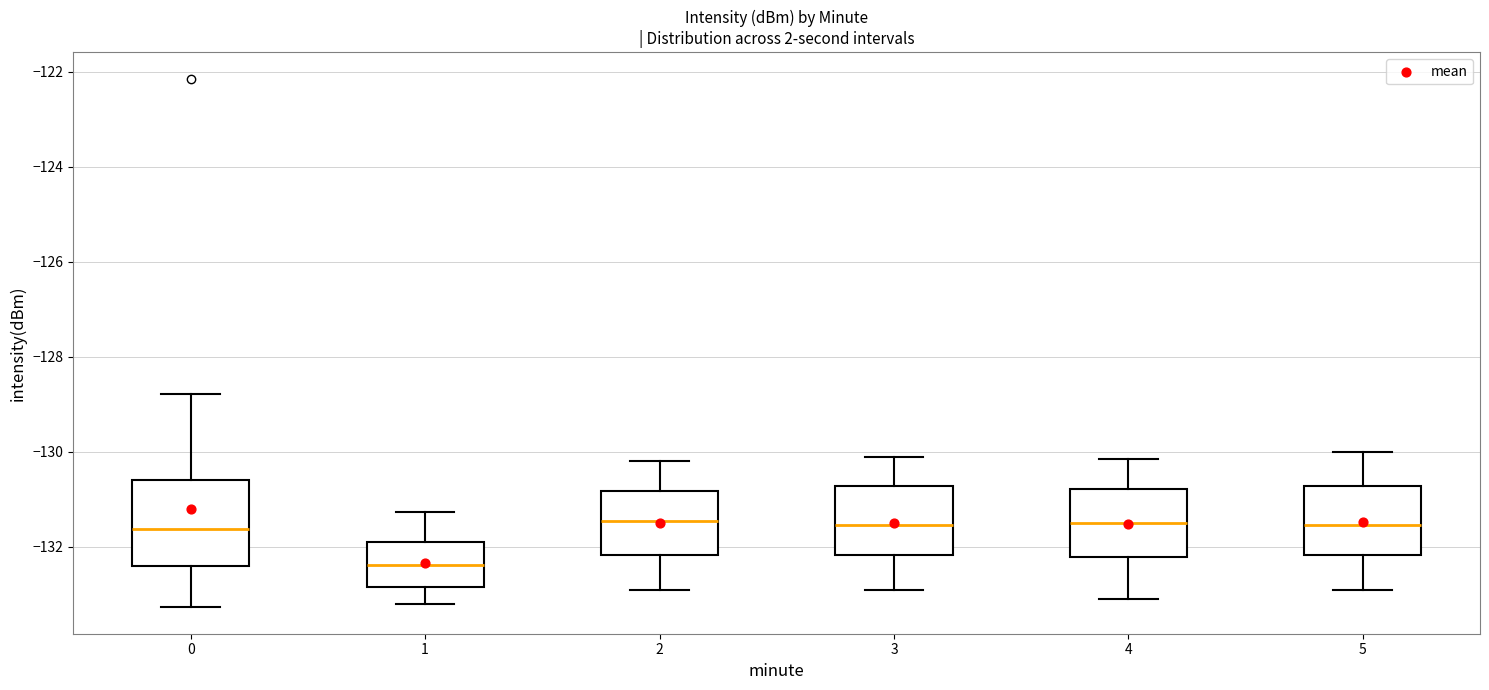

Which box's median line is the lowest?

1